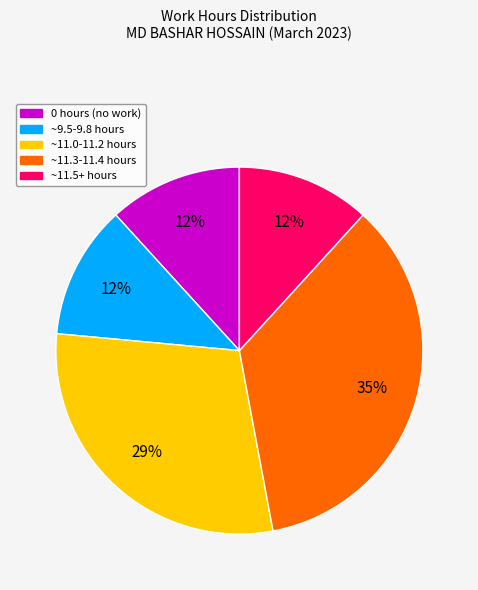

To the nearest percent, what is the average slice percentage?

20%